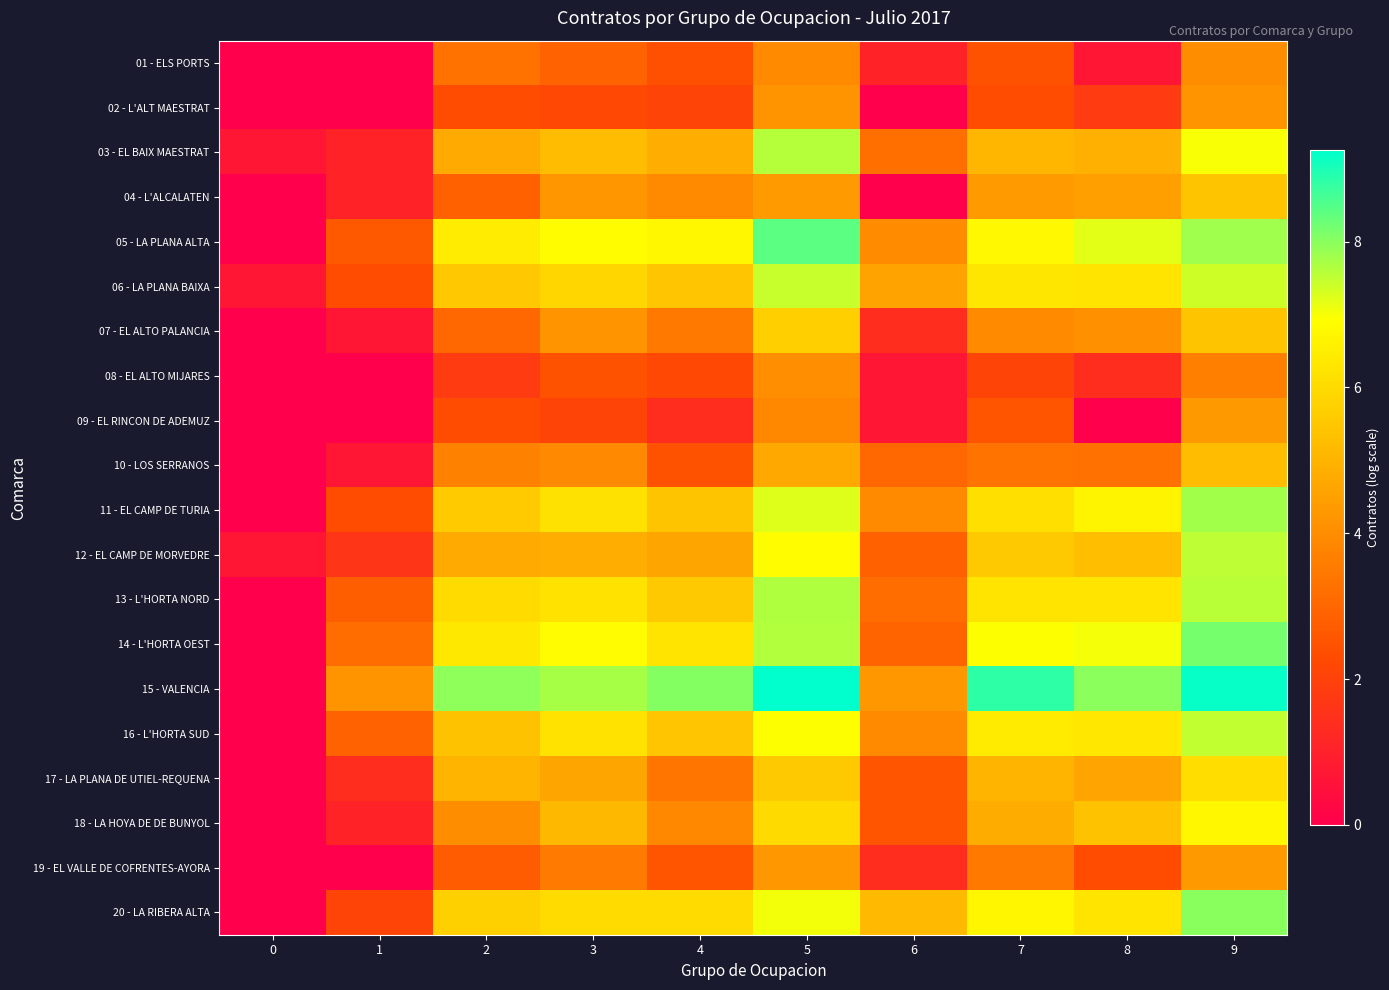

What is the maximum value shown in the chart?

9.3